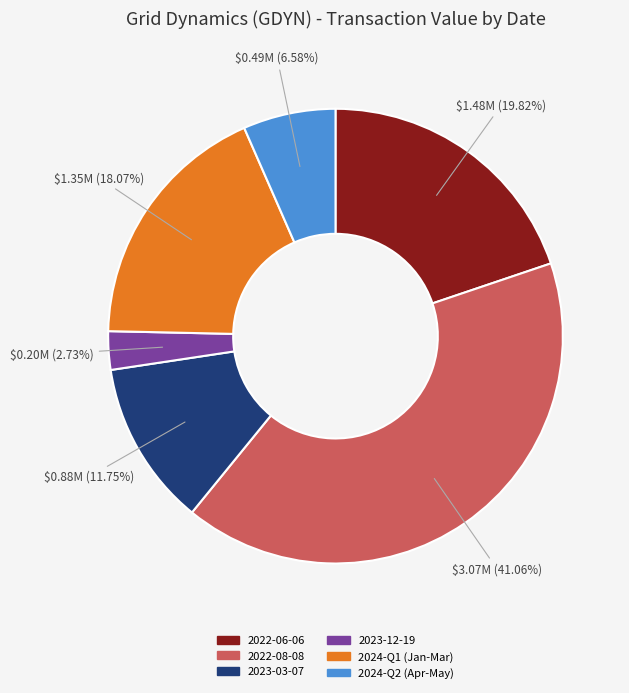

To the nearest percent, what portion does 2022-08-08 represent?

41%